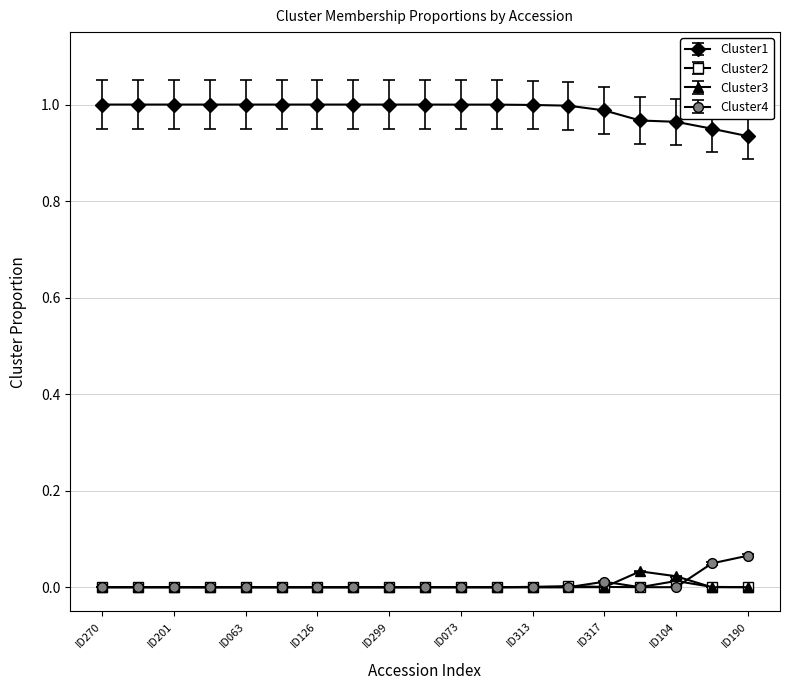

True or false: Cluster2 has more than 0 interior local peaks.

True